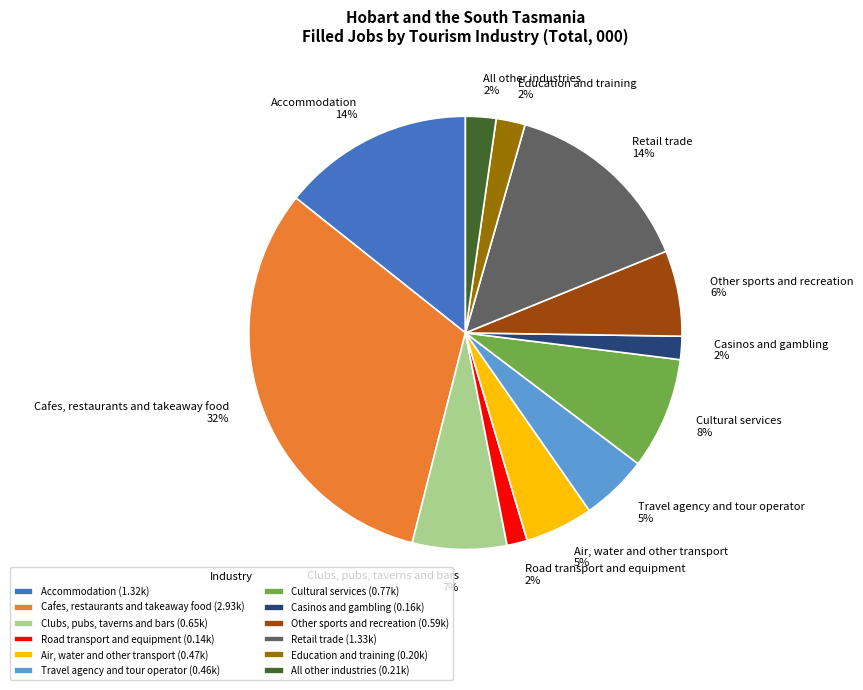

Does Casinos and gambling account for over 50% of the chart?

No